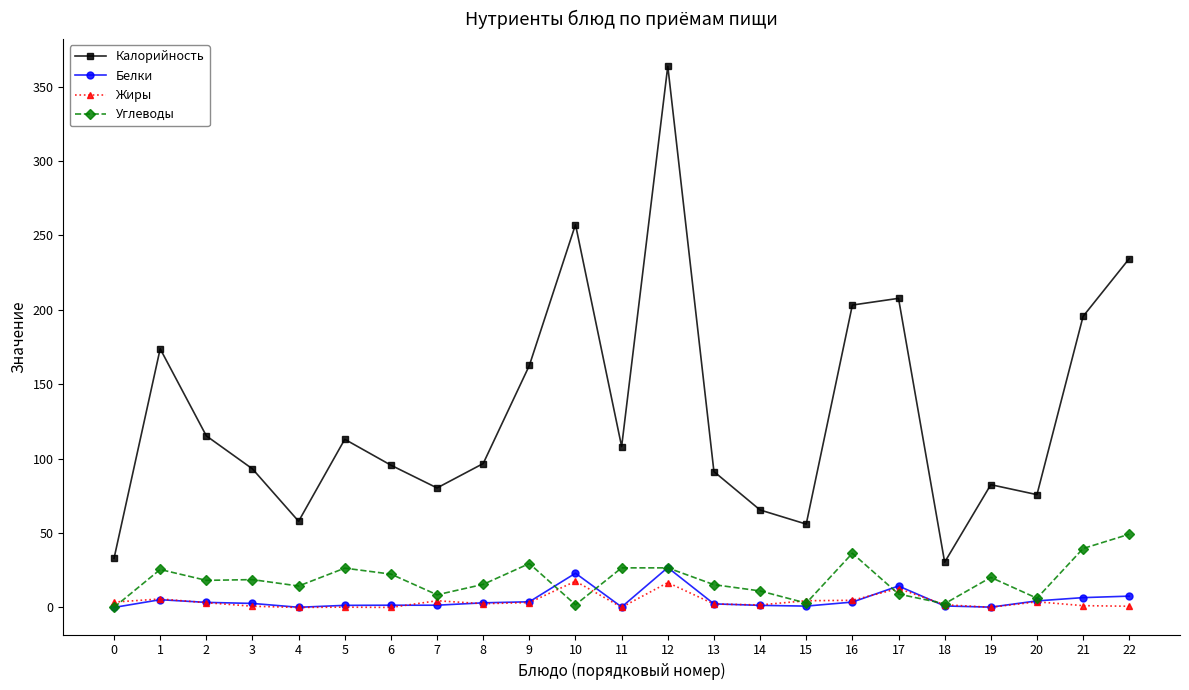

How many lines are shown in the chart?

4